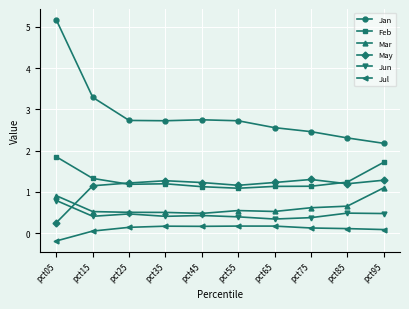

Which series has the widest spread of values?

Jan